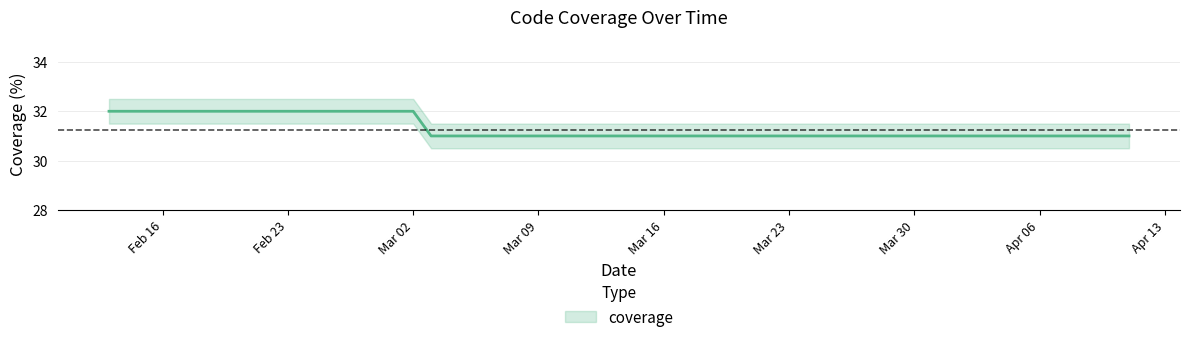

Reading left to right, what are all the values shown in this chart?

32	32	31	31	31	31	31	31